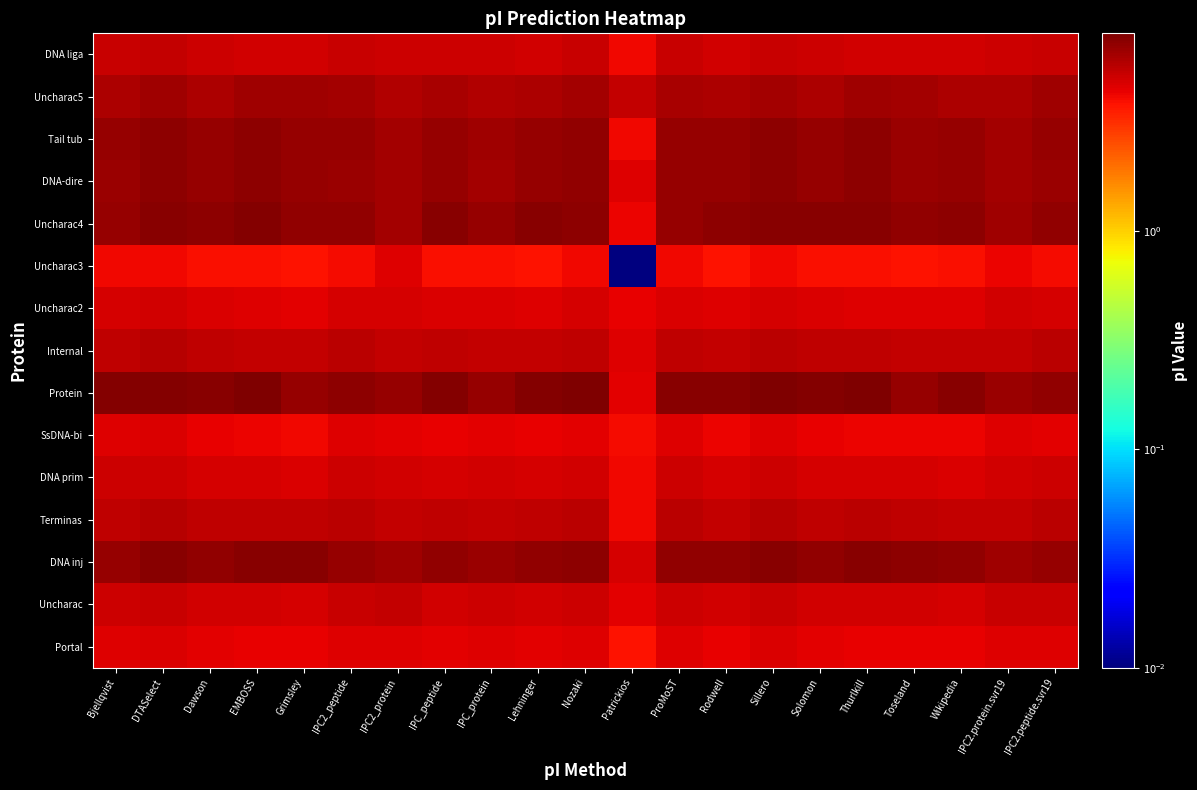

Rank the series at IPC2.protein.svr19 from lowest to highest value.

Uncharac3, SsDNA-bi, Portal, Uncharac2, DNA prim, DNA liga, Uncharac, Terminas, Internal, Uncharac5, DNA-dire, Tail tub, Uncharac4, DNA inj, Protein